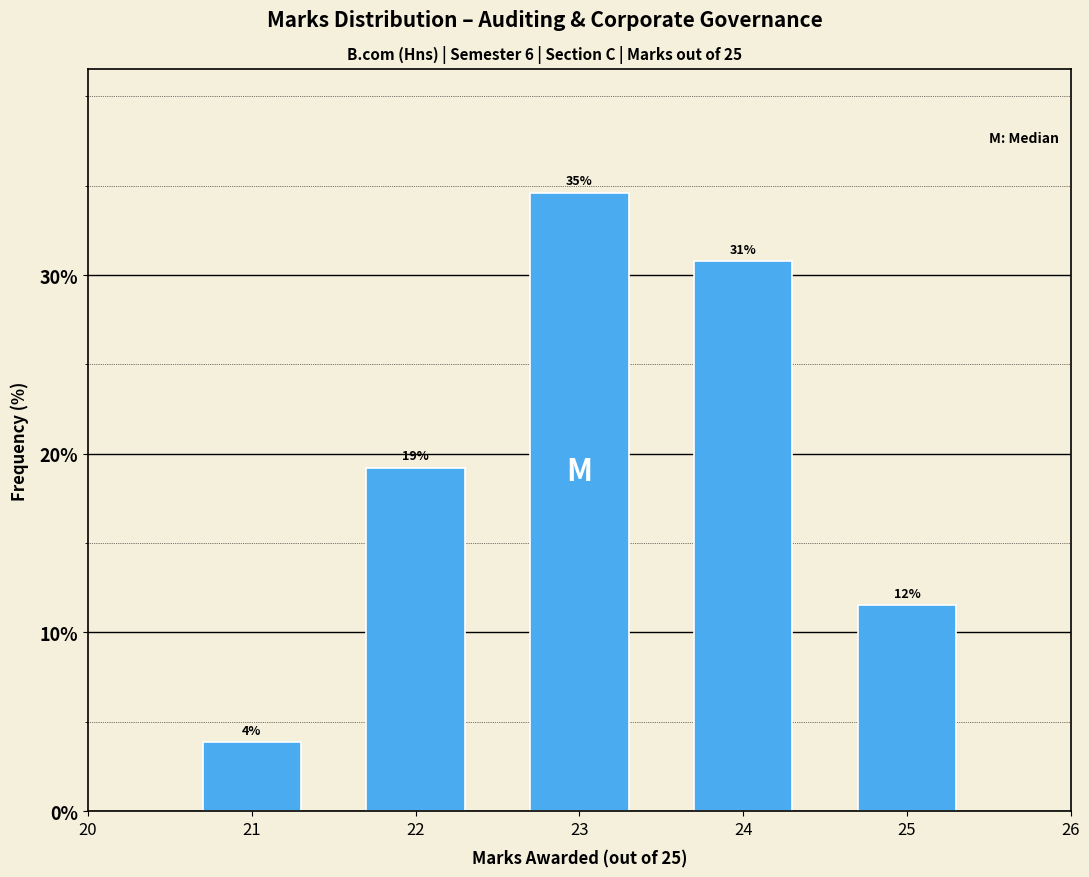

How many bars are there in total?

5